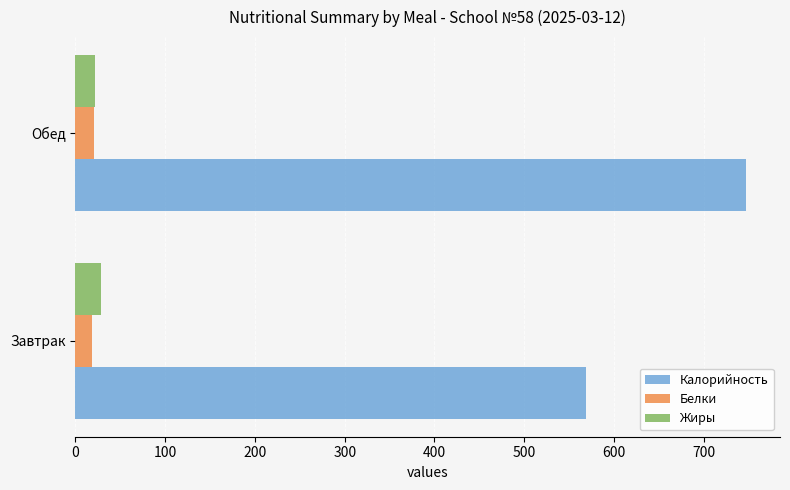

At how many categories does at least one series exceed 449?

2